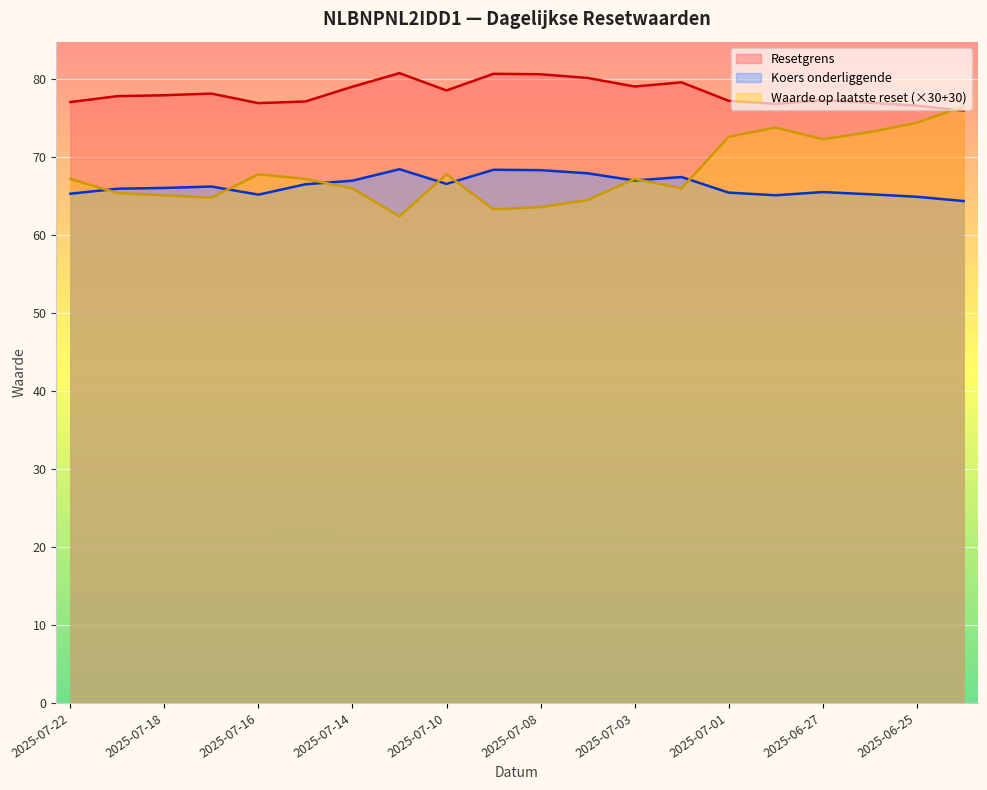

What is the smallest value displayed?

62.4